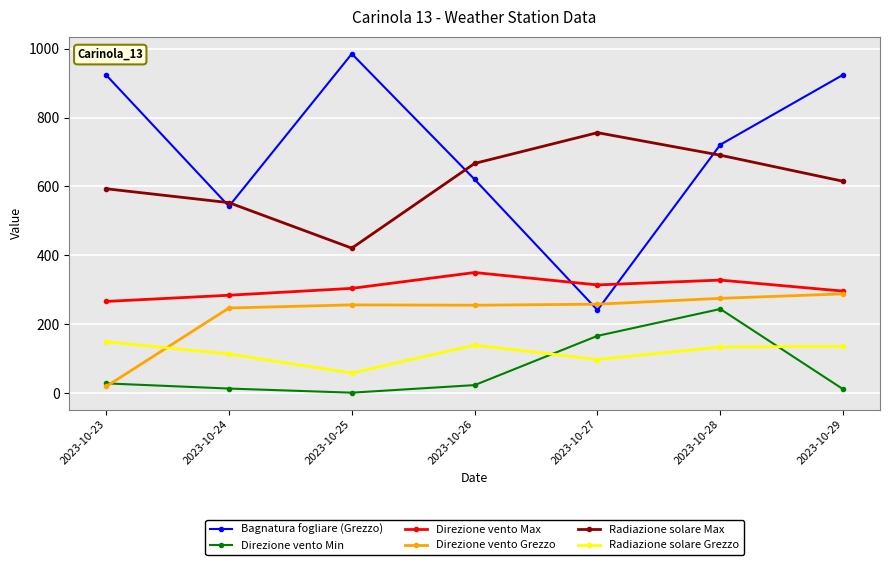

What is the average value of the Radiazione solare Grezzo series?

118.1